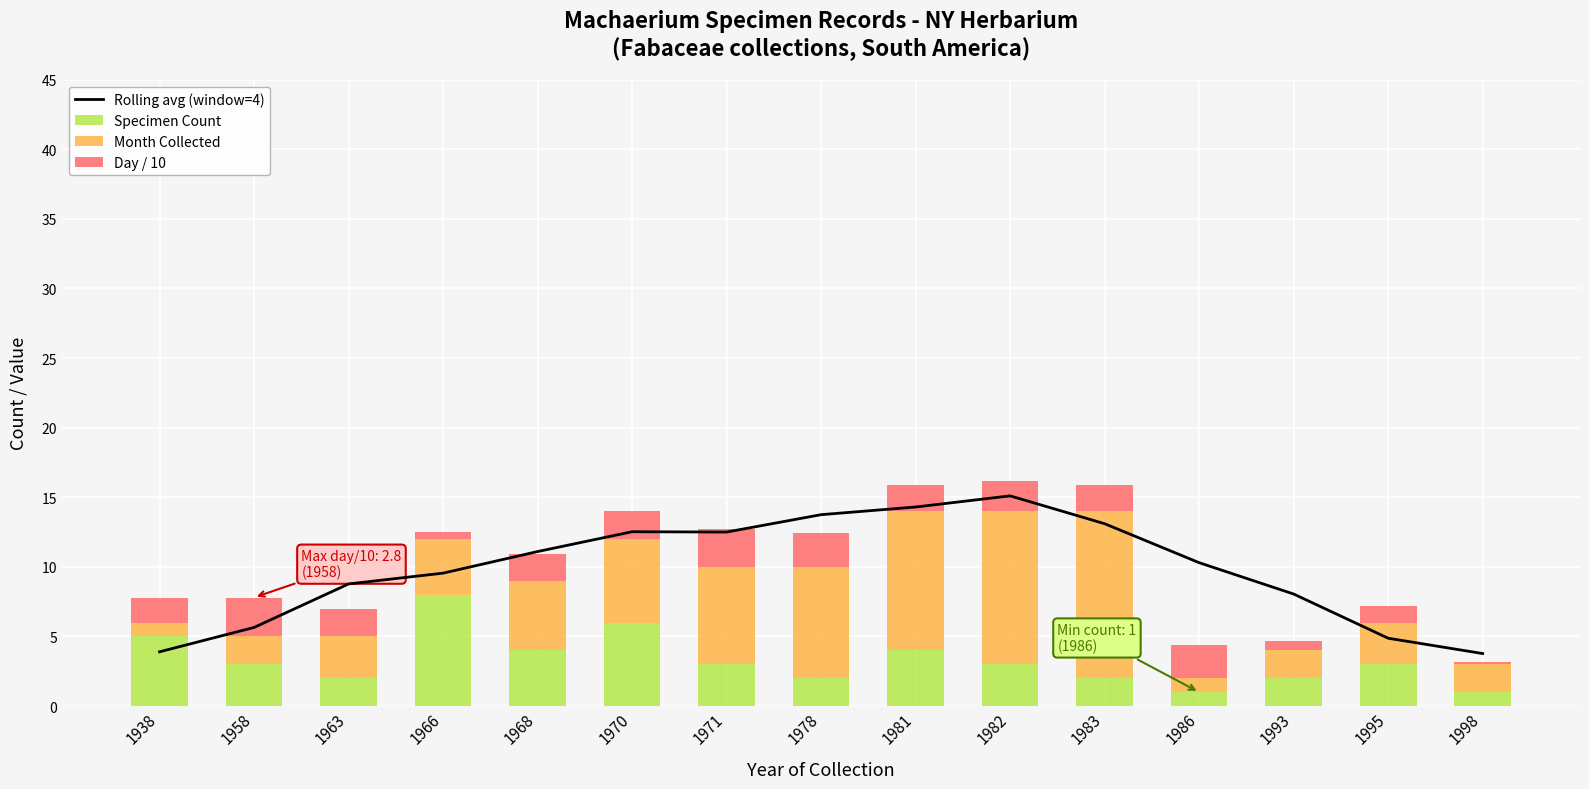

Between 1978 and 1983, which series saw the biggest shift?

Month Collected